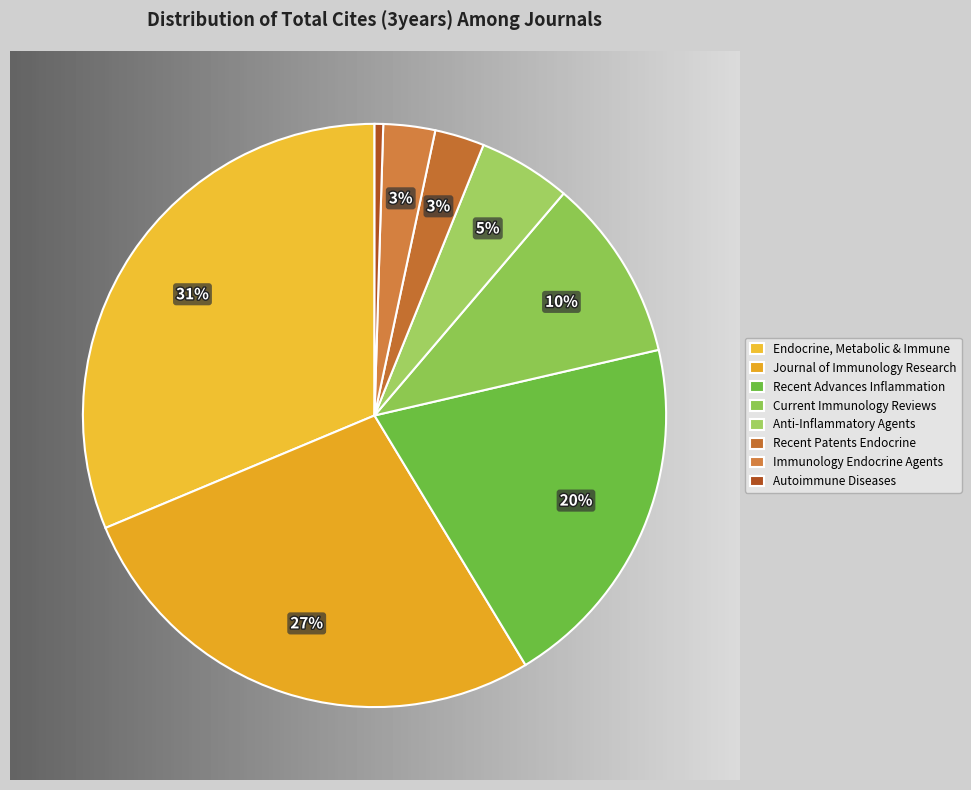

To the nearest percent, what is the difference between the largest and smallest slice percentages?

31%